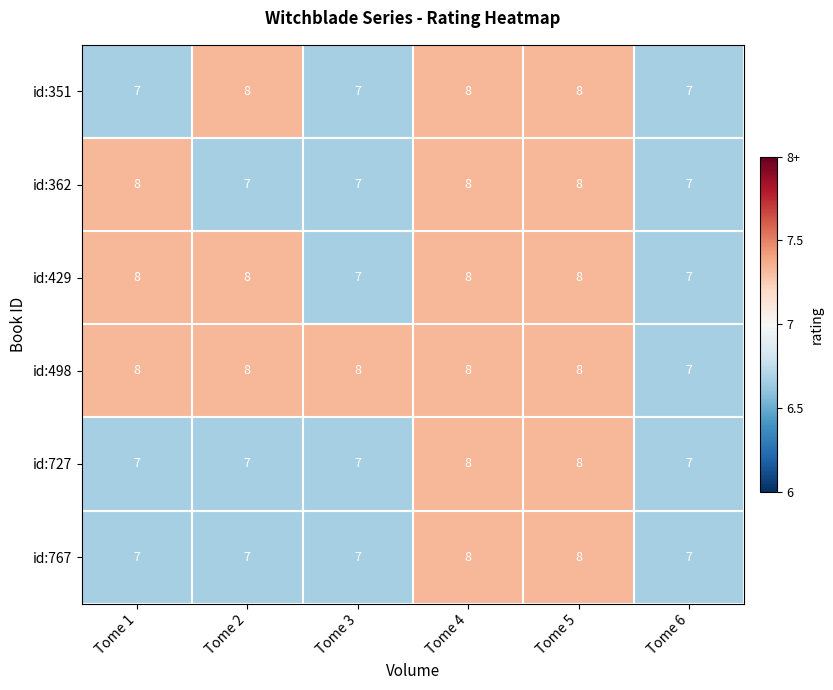

Which series has the largest total across all categories?

id:498